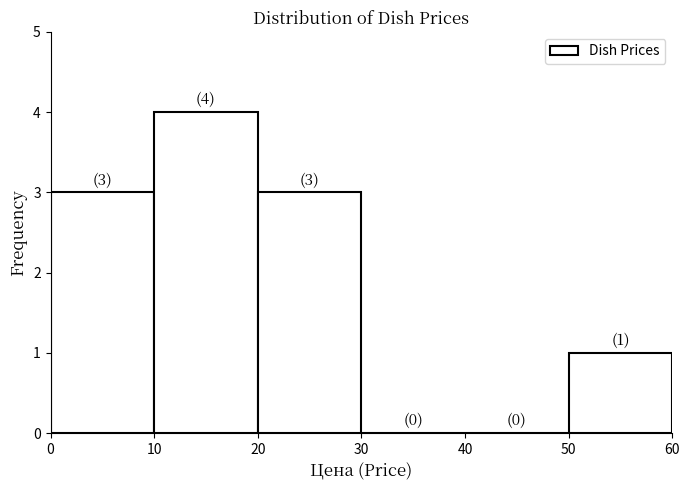

Which range on the x-axis has the tallest bar?

10 to 20